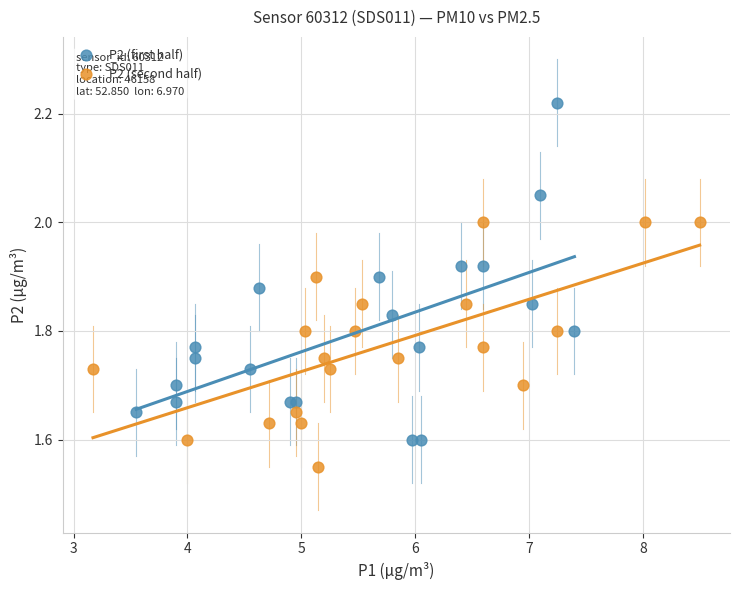

Which series reaches the minimum Y coordinate?

P2 (second half)